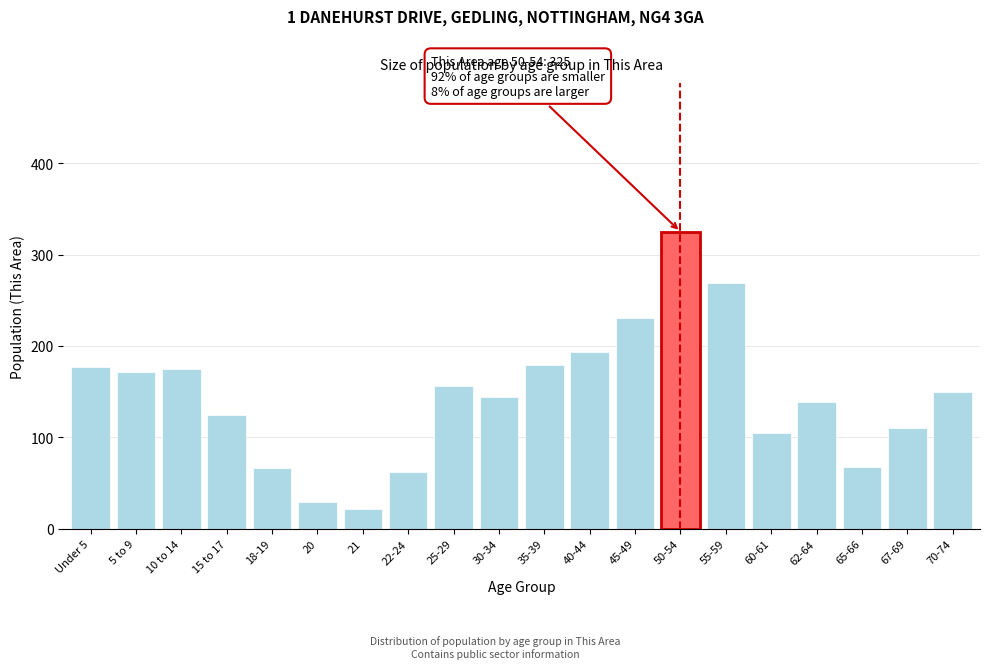

Reading left to right, transcribe all the data shown in this chart.

Under 5=177	5 to 9=171	10 to 14=175	15 to 17=124	18-19=66	20=29	21=22	22-24=62	25-29=156	30-34=144	35-39=179	40-44=193	45-49=231	50-54=325	55-59=269	60-61=105	62-64=139	65-66=68	67-69=110	70-74=150